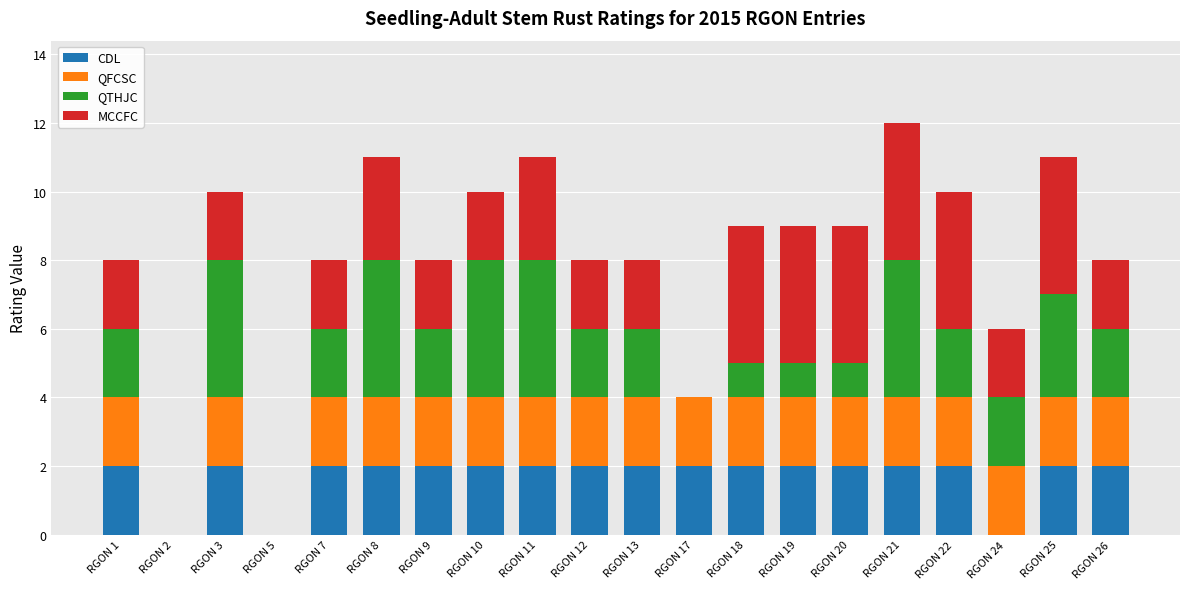

What is the total value across all series at RGON 24?

6